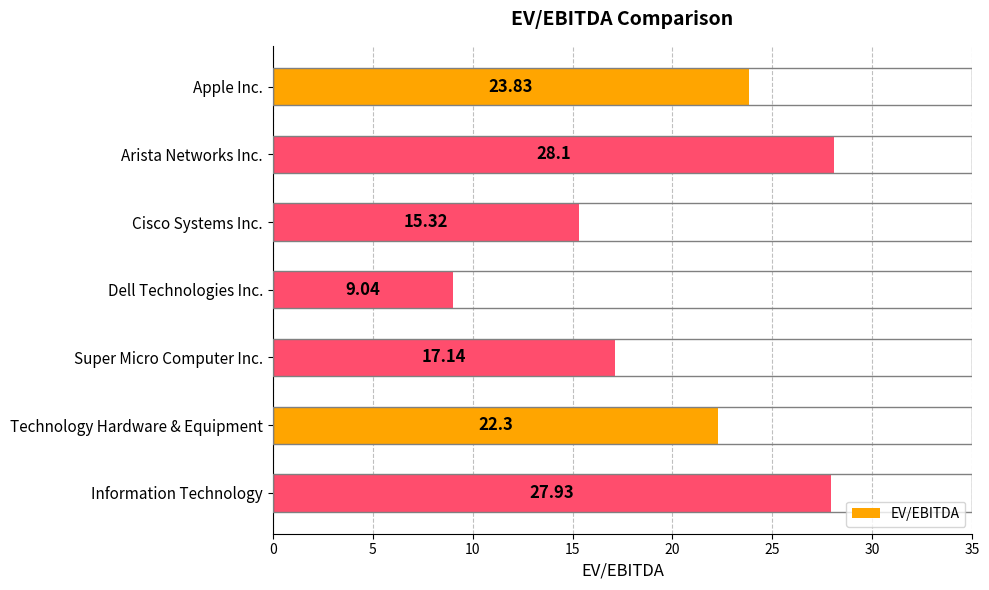

At which category does the chart reach its minimum across all series?

Dell Technologies Inc.